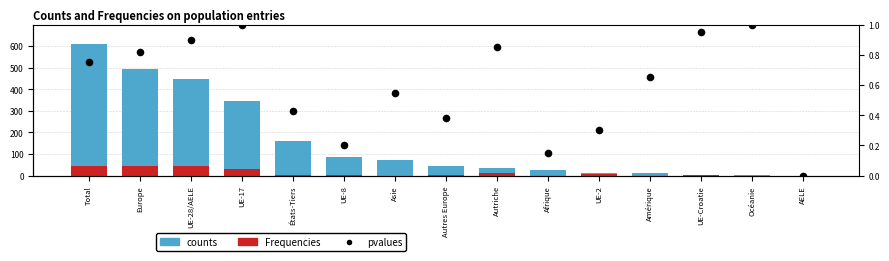

Is the value of Frequencies at UE-28/AELE greater than the value of pvalues at UE-28/AELE?

Yes